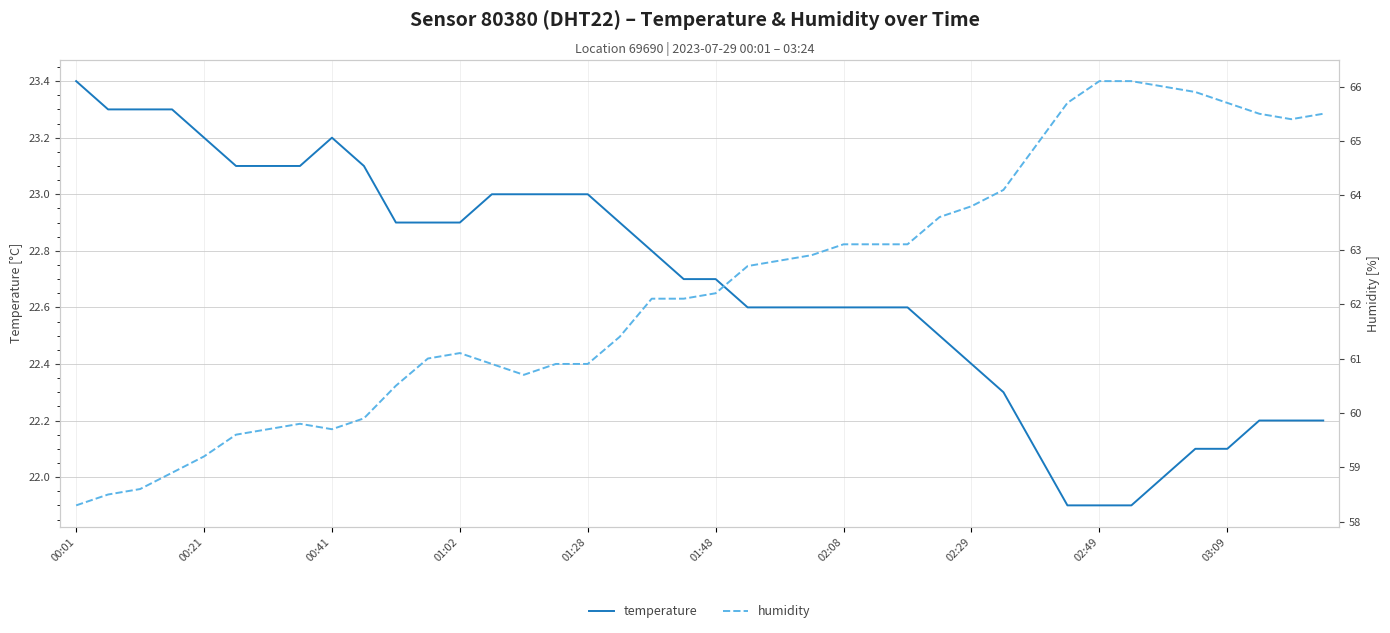

True or false: temperature and humidity cross at least once.

False